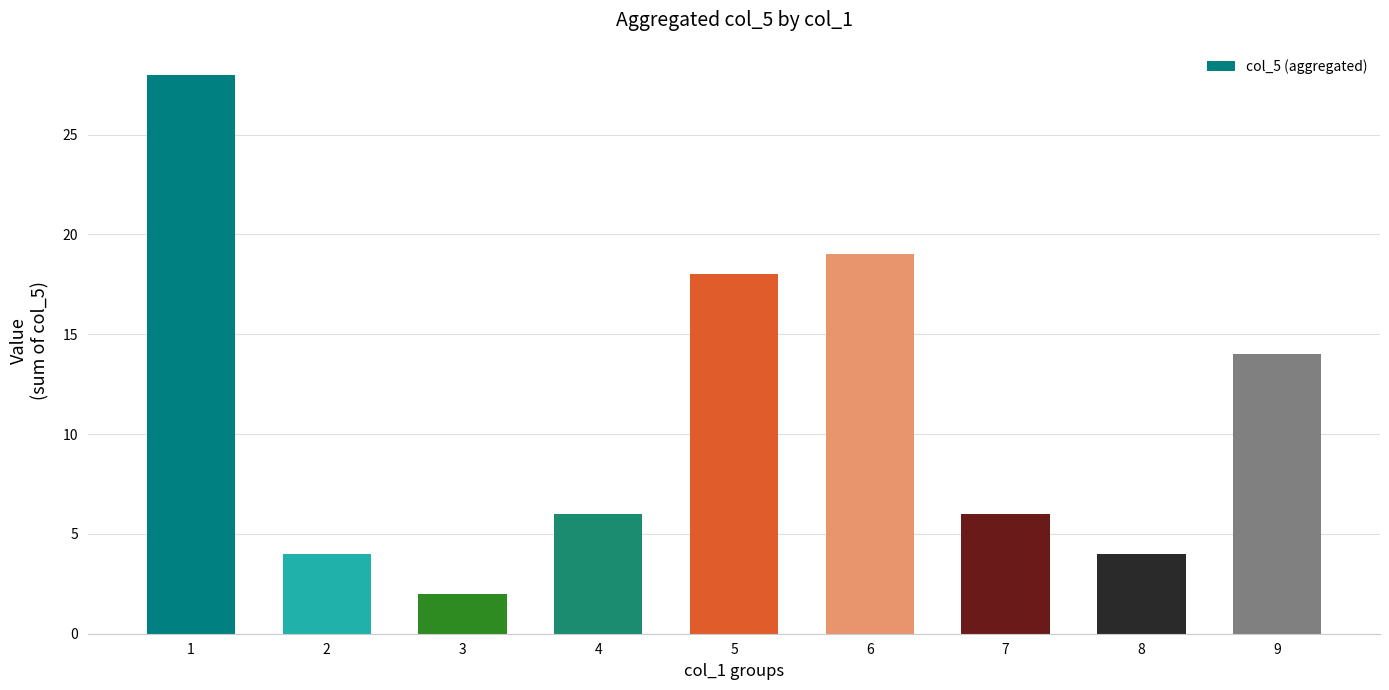

What is the value of the 2nd bar from the left?

4